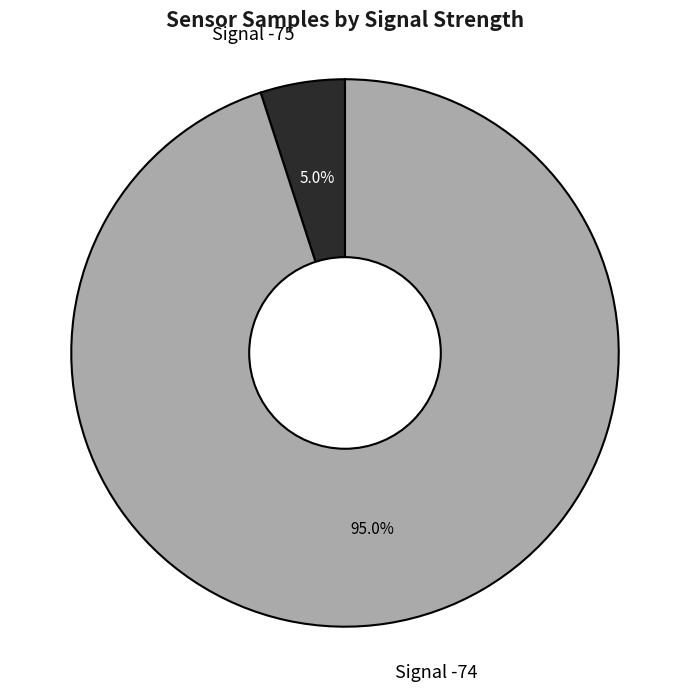

What is the total percentage of Signal -75 and Signal -74?

100.0%